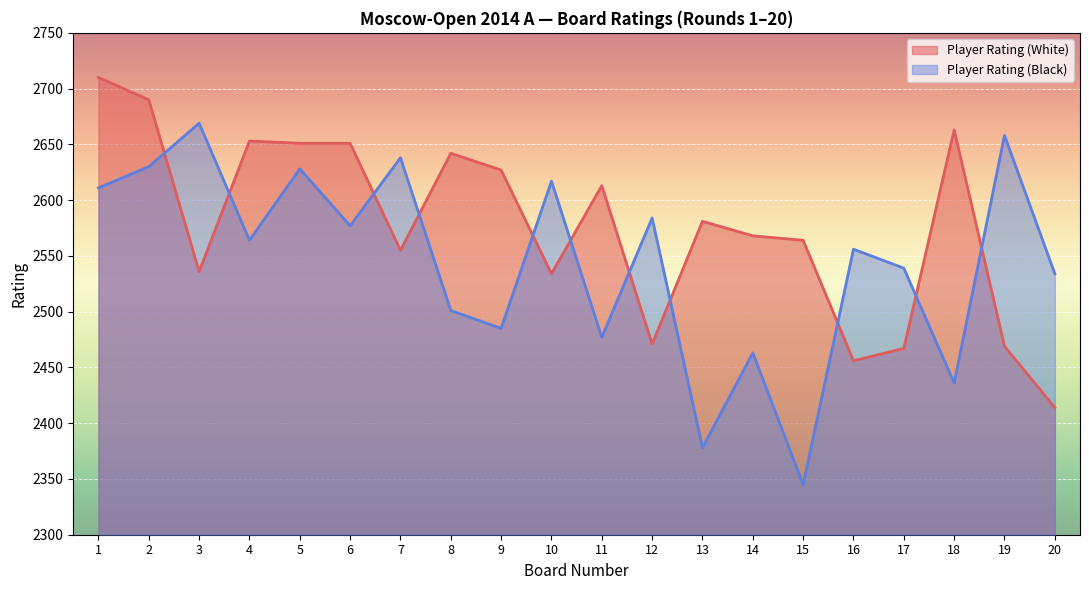

What is the difference between the second highest and minimum values in the Player Rating (Black) series?

313